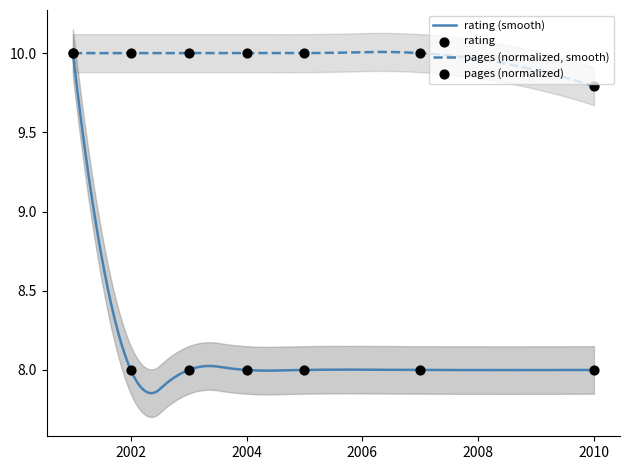

What is the total value across all series at 2010?

17.8